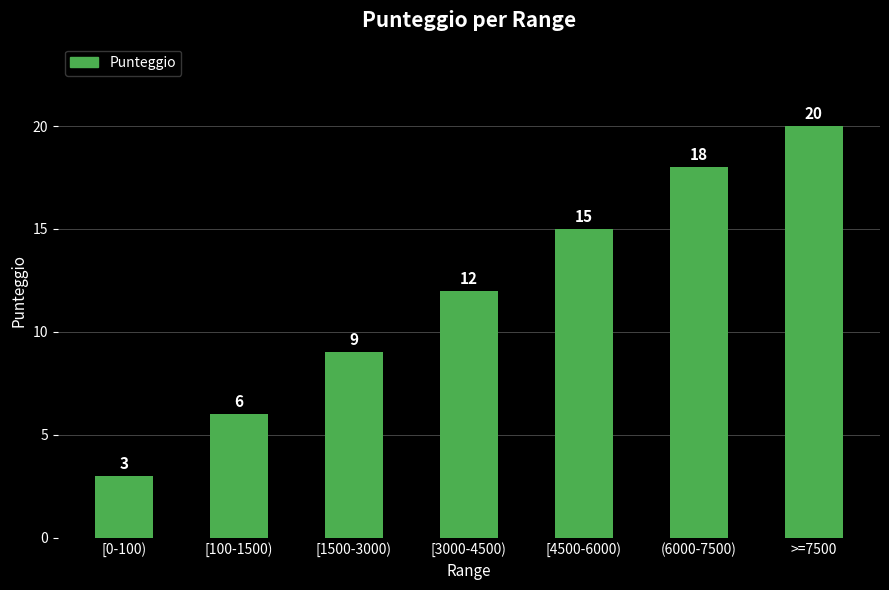

What value does the data have at [4500-6000)?

15